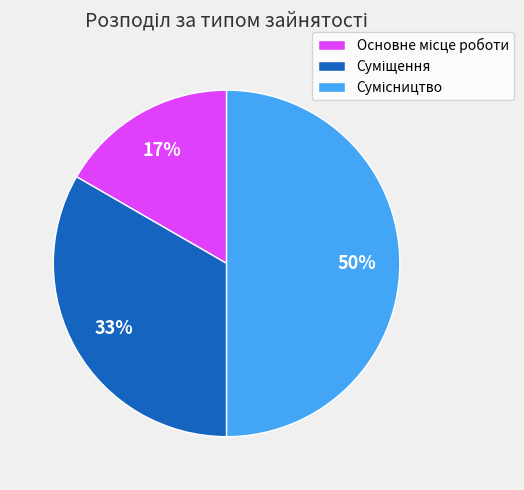

To the nearest percent, what is the average slice percentage?

33%